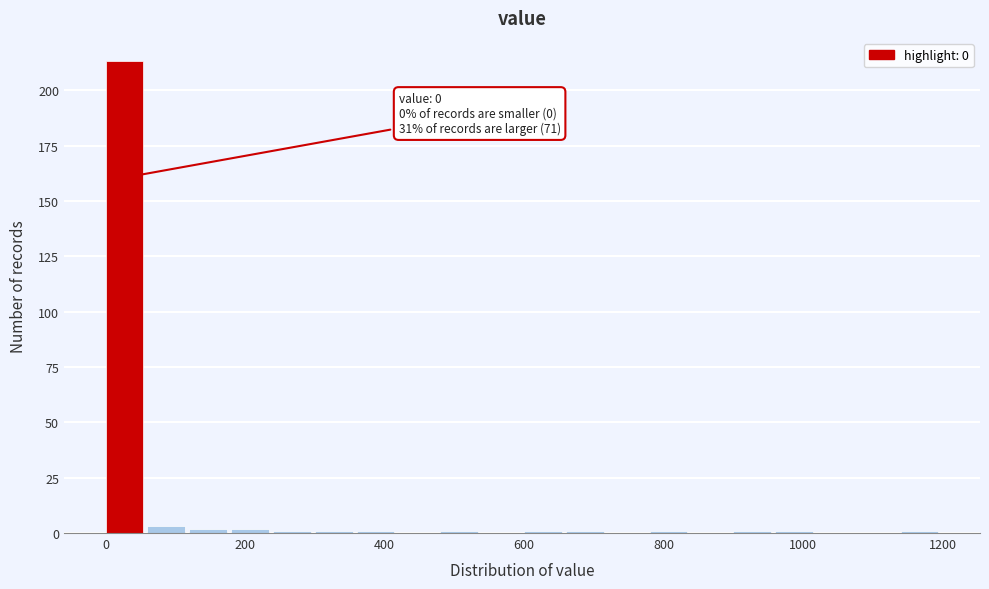

Around what value on the x-axis is the tallest bar? Give the approximate position of its centre, as read against the axis.

20